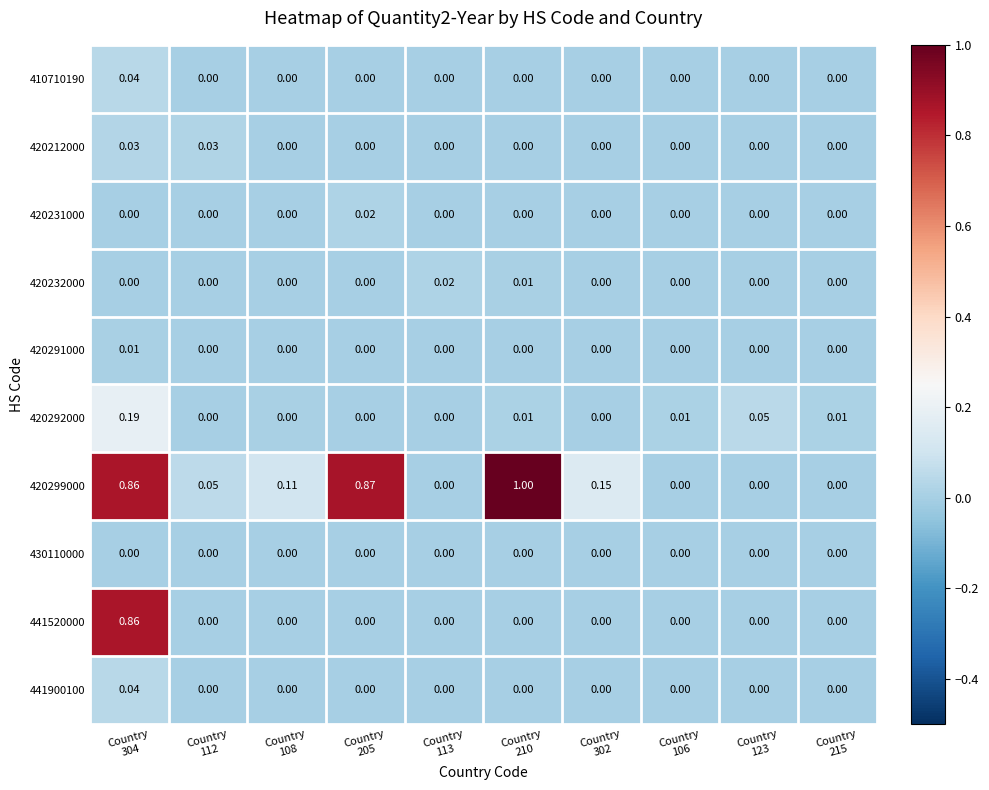

How many distinct data groups are displayed?

10